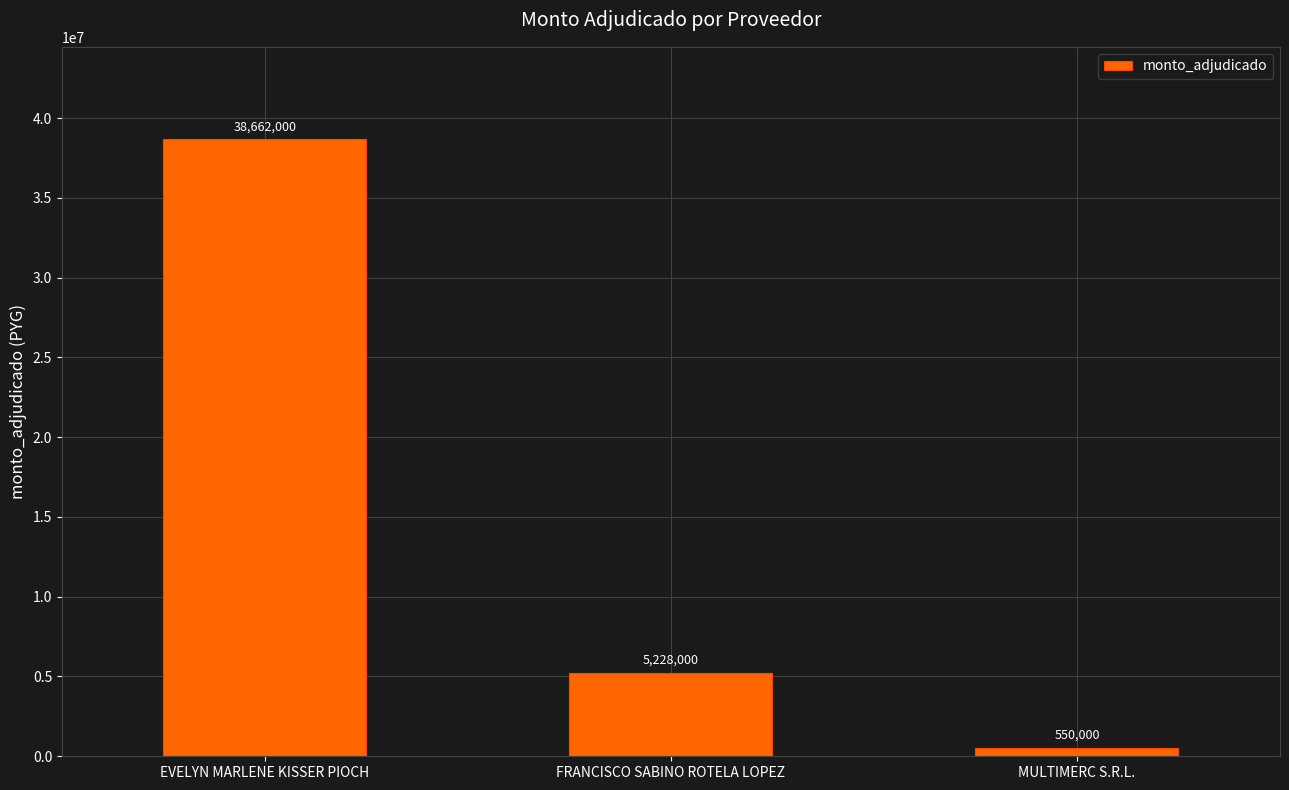

How many distinct data groups are displayed?

1